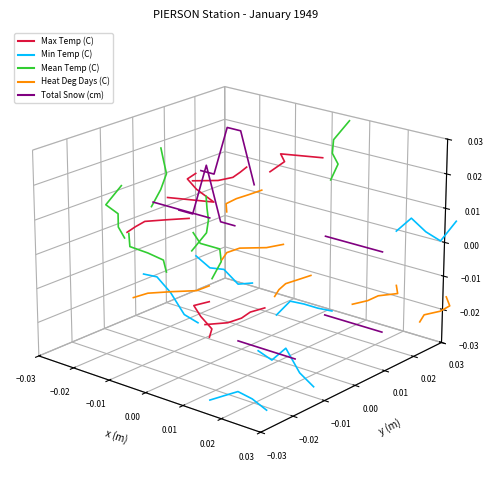

What is the label of the 2nd point from the left?

−0.02